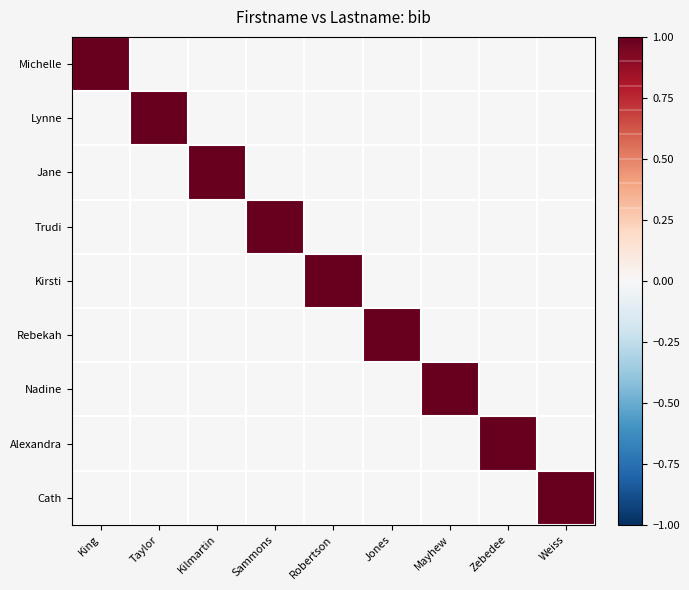

Which series has the largest range (max minus min)?

Michelle